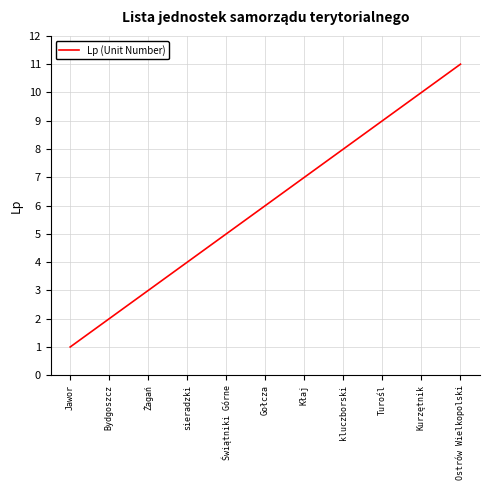

Between Kurzętnik and Turośl, which is larger?

Kurzętnik